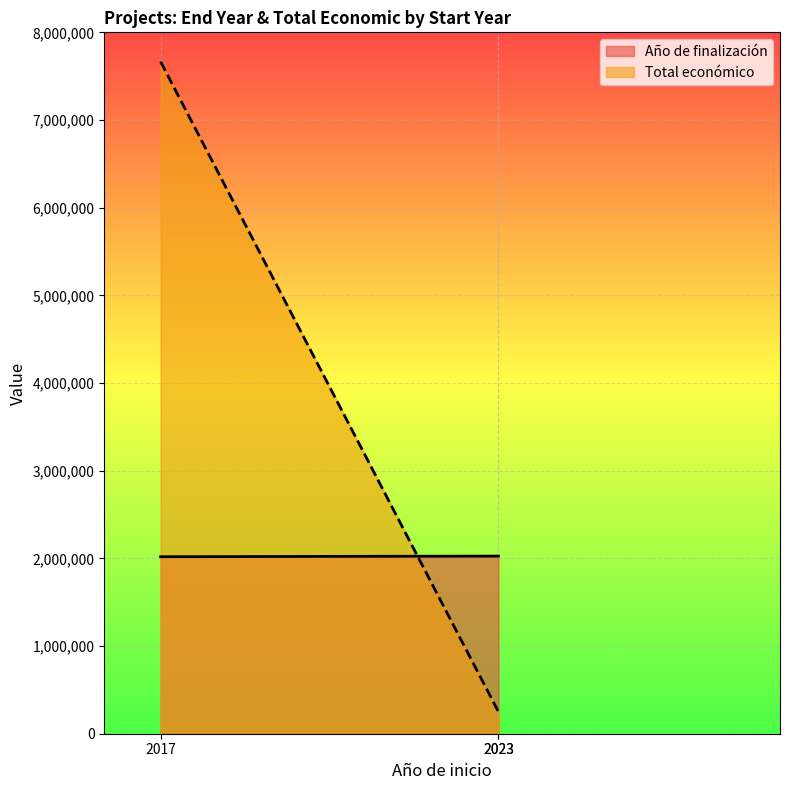

At which category does the chart reach its minimum across all series?

2023